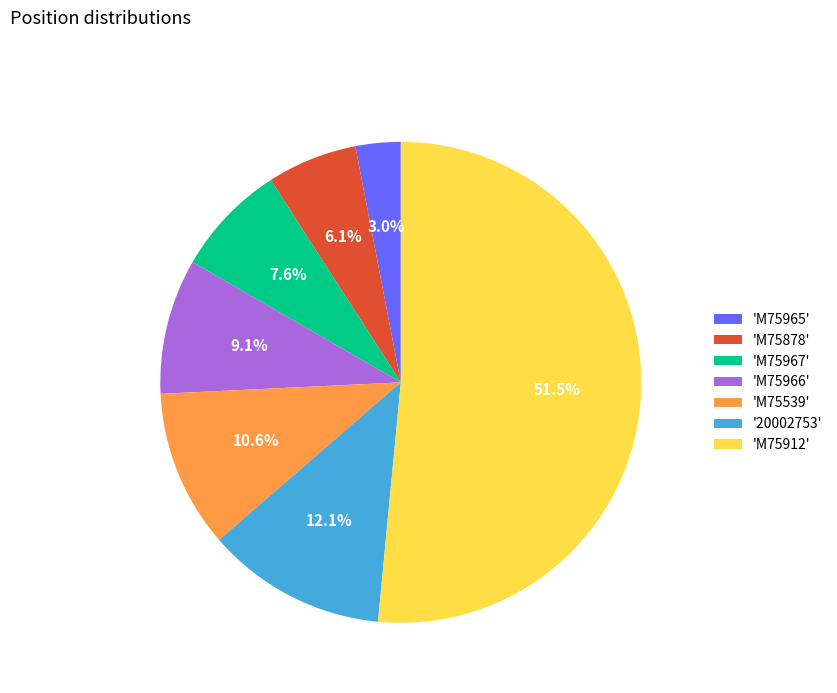

Rank the categories by value from highest to lowest.

'M75912', '20002753', 'M75539', 'M75966', 'M75967', 'M75878', 'M75965'